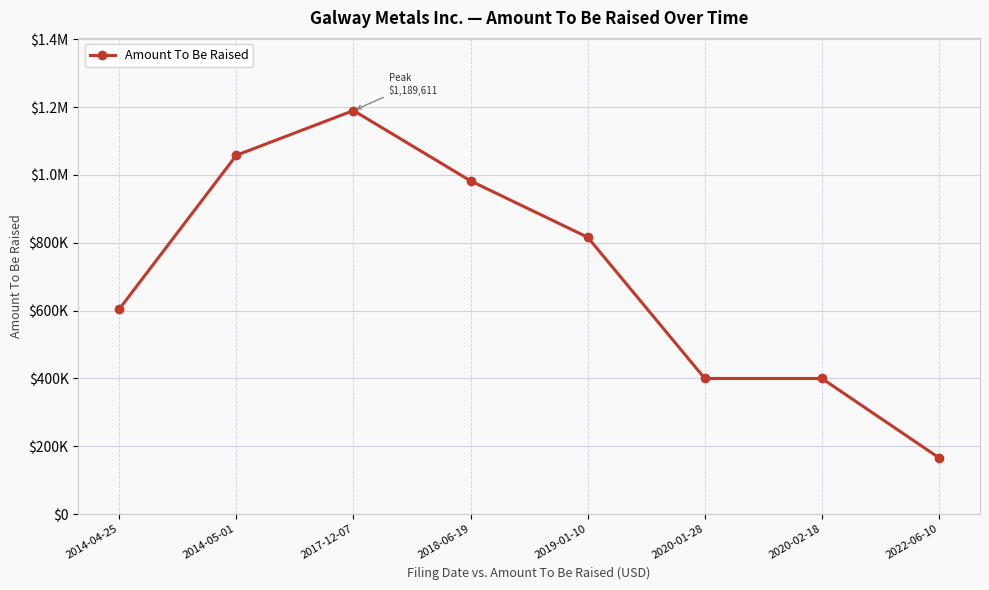

Is this an area chart (filled region under the line)?

No